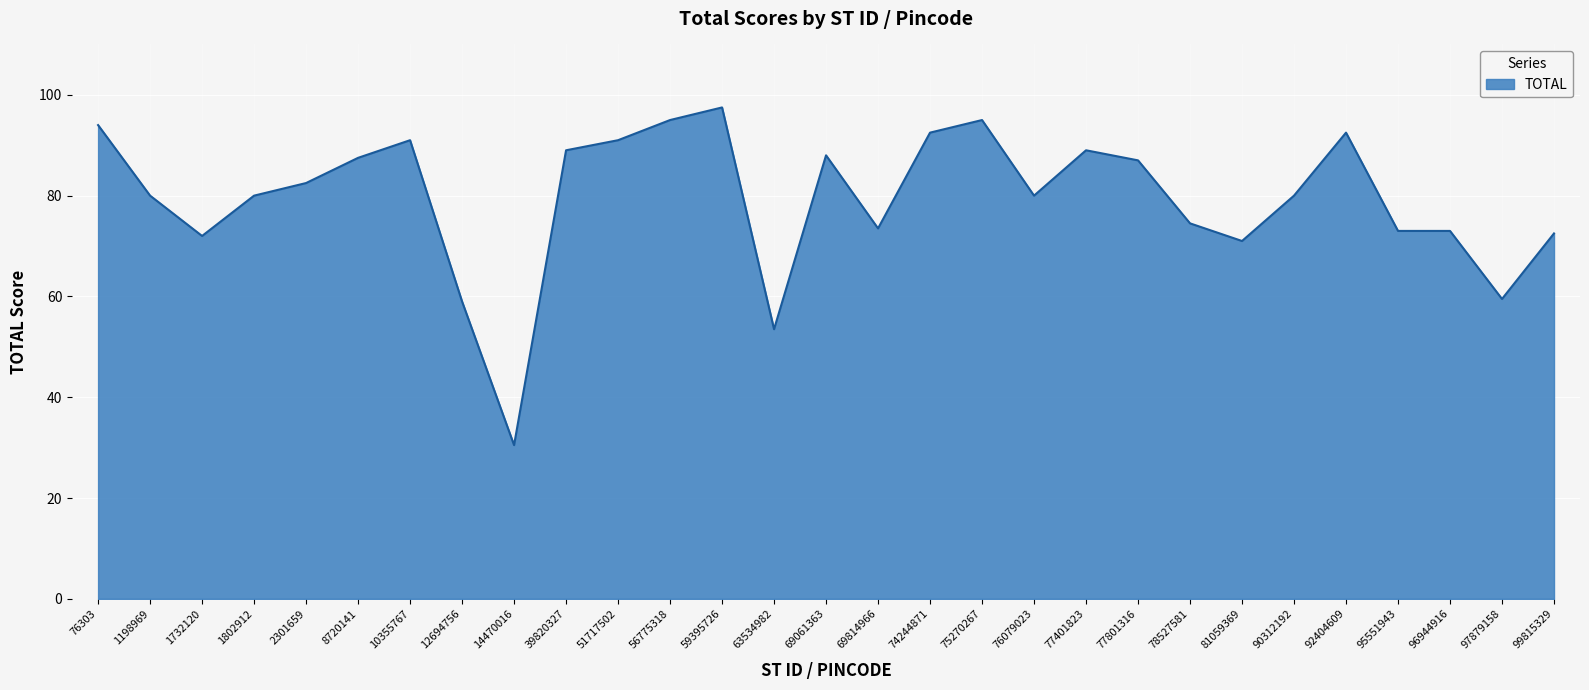

Which has a higher value, 51717502 or 63534982?

51717502